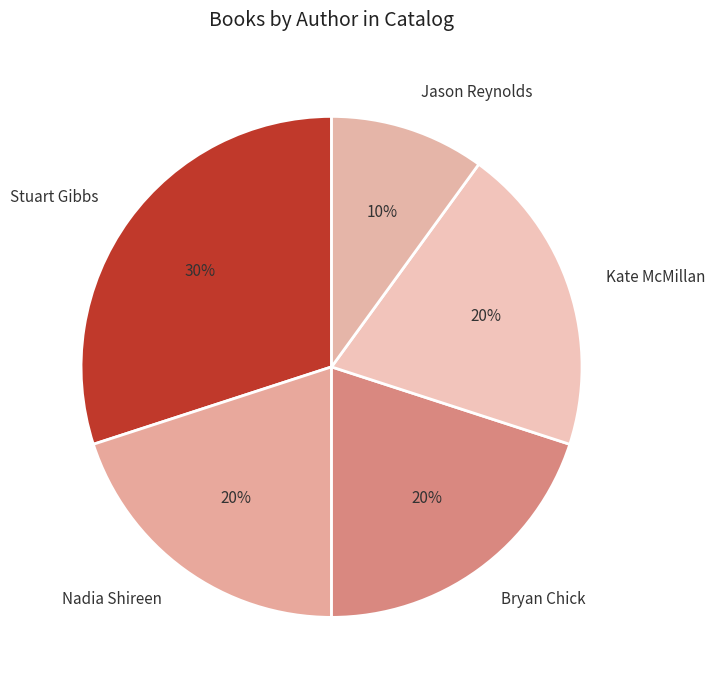

Approximately how many times larger is the value at Bryan Chick compared to Nadia Shireen?

1.0